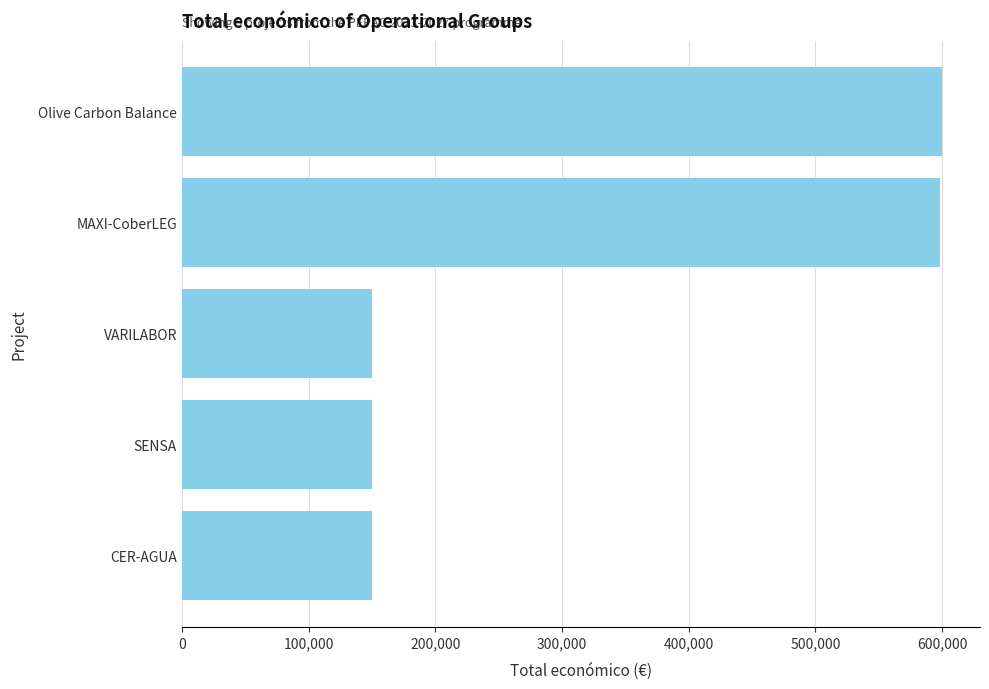

Is it true that the value at VARILABOR is 44861?

False